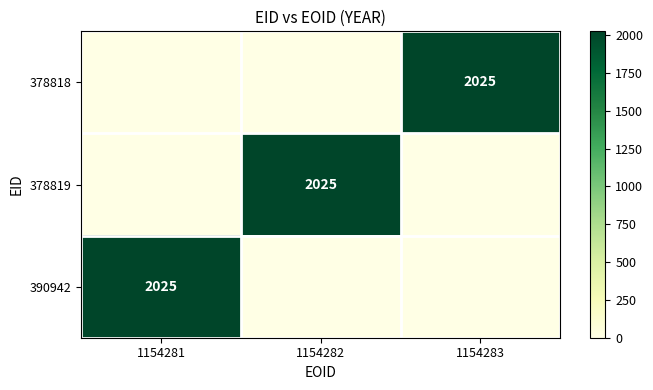

Is it true that 390942 equals 2025 at 1154281?

True